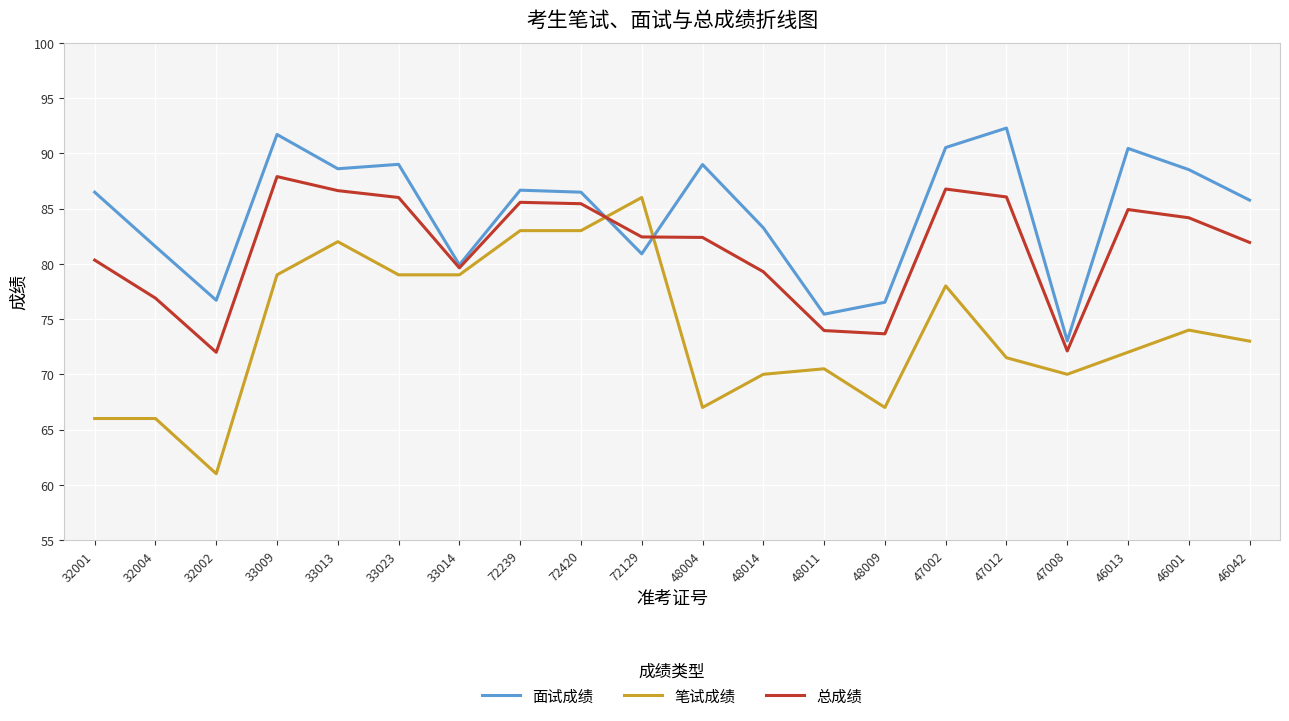

The value of 总成绩 at 48009 is 44.1. True or false?

False